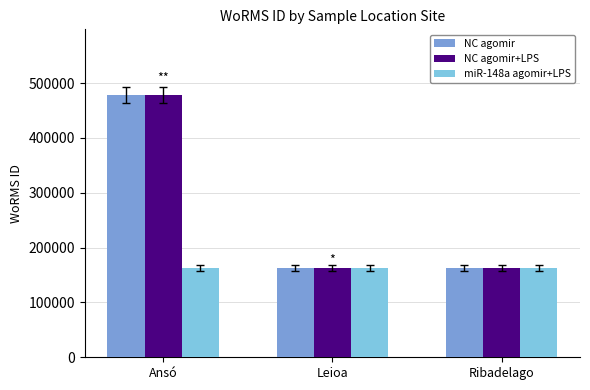

What is the difference between the NC agomir+LPS values at Ribadelago and Ansó?

315829